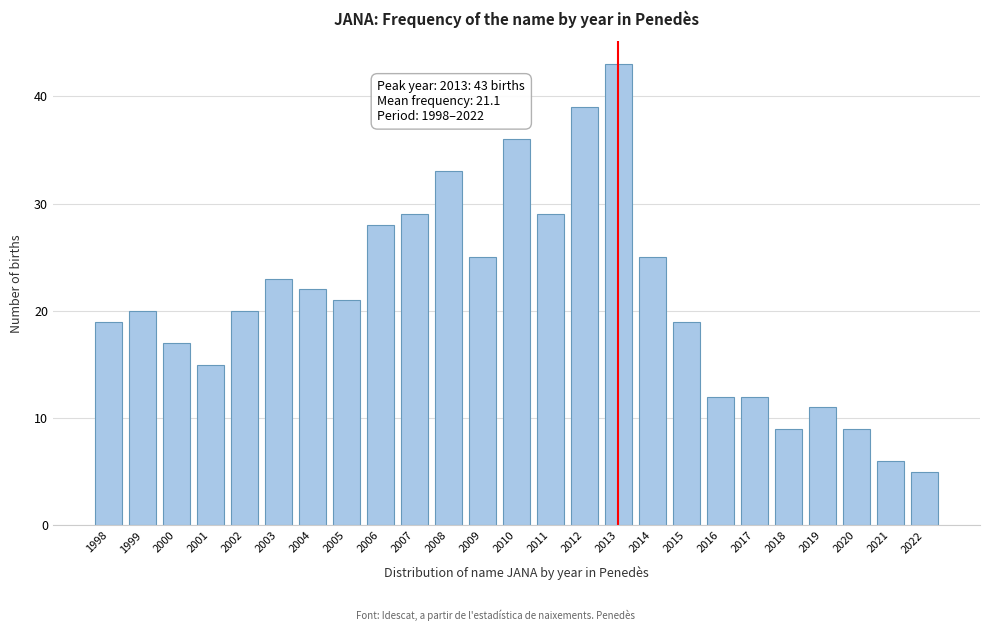

Reading left to right, what are all the values shown in this chart?

1998=19	1999=20	2000=17	2001=15	2002=20	2003=23	2004=22	2005=21	2006=28	2007=29	2008=33	2009=25	2010=36	2011=29	2012=39	2013=43	2014=25	2015=19	2016=12	2017=12	2018=9	2019=11	2020=9	2021=6	2022=5